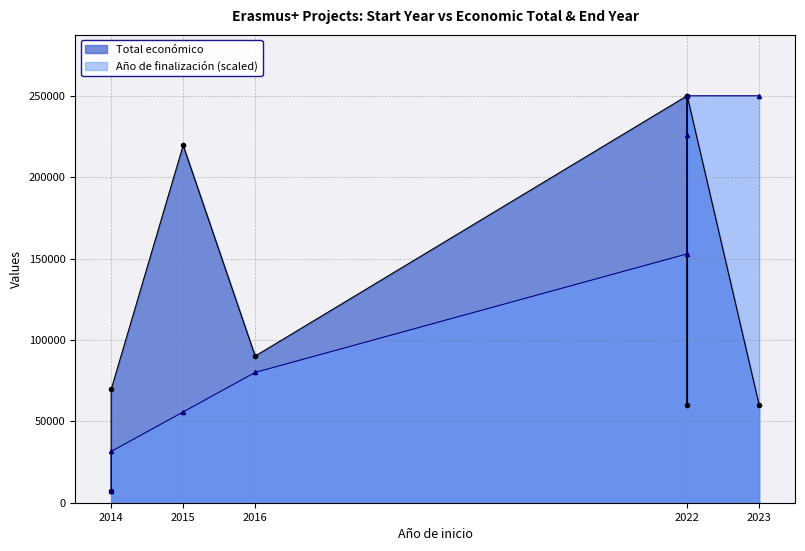

Where does the data first go above 152880?

2022